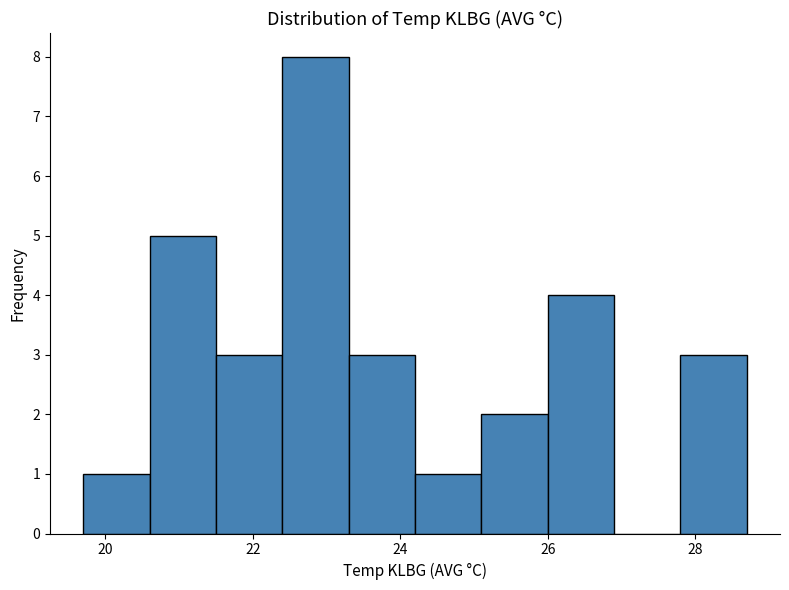

Reading left to right, transcribe this chart: for each bar, give the range it covers on the x-axis and its height. Neither the bar edges nor the heights are printed on the chart, so give them approximately, as read against the axes.

19.7 to 20.6: 1
20.6 to 21.5: 5
21.5 to 22.4: 3
22.4 to 23.3: 8
23.3 to 24.2: 3
24.2 to 25.1: 1
25.1 to 26.0: 2
26.0 to 26.9: 4
26.9 to 27.8: 0
27.8 to 28.7: 3